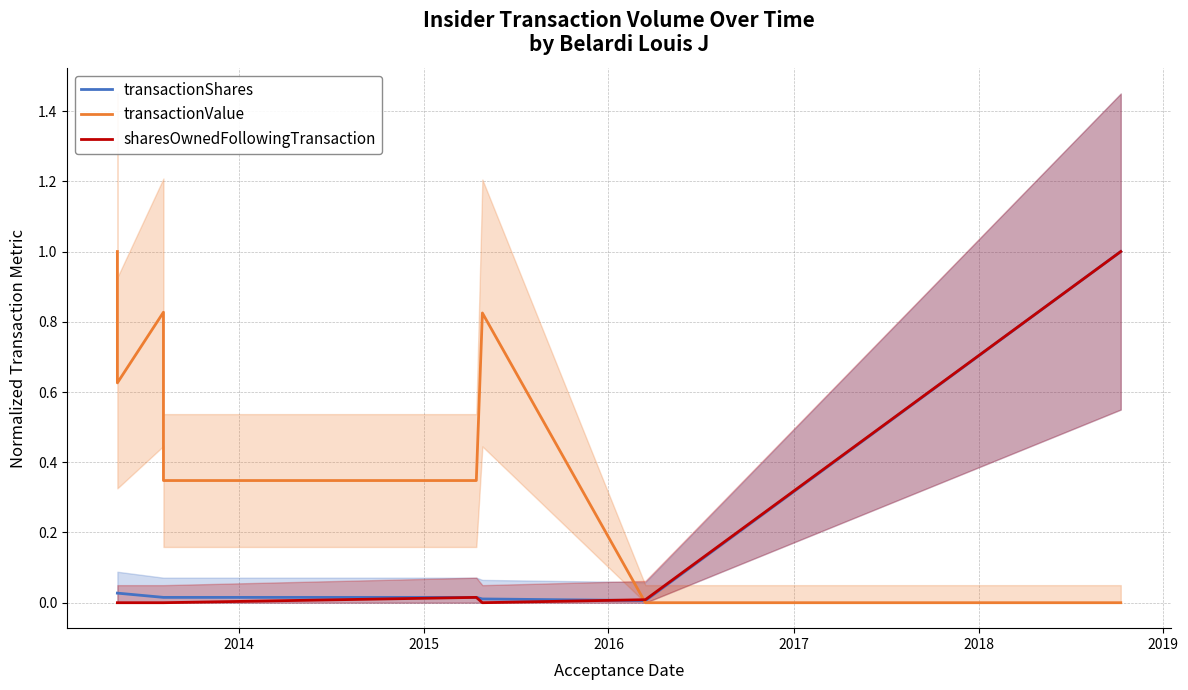

What is the maximum value for transactionValue?

1.0